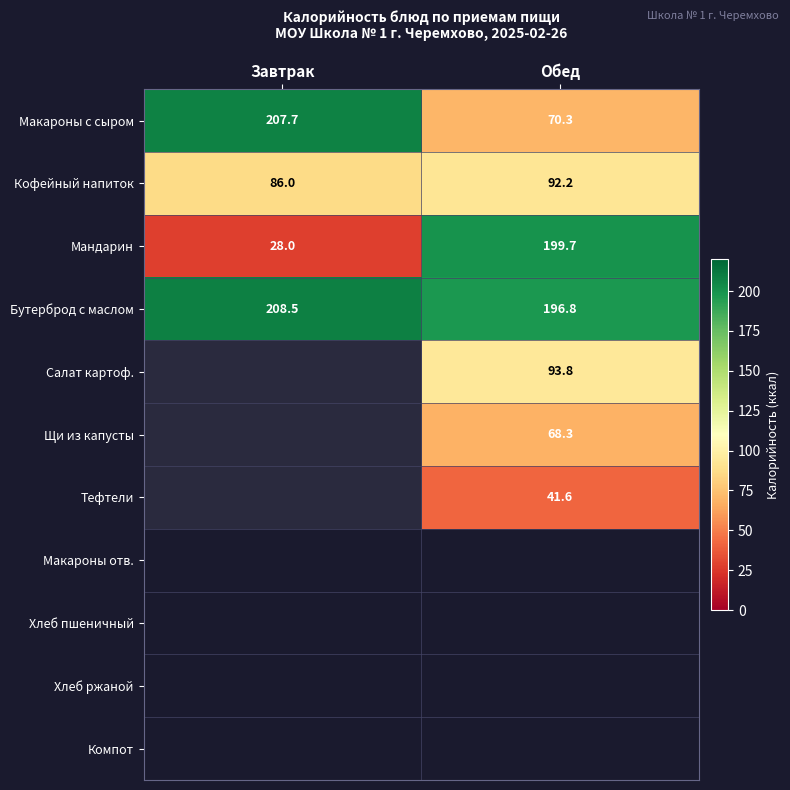

What is the total value across all series at Обед?

762.7